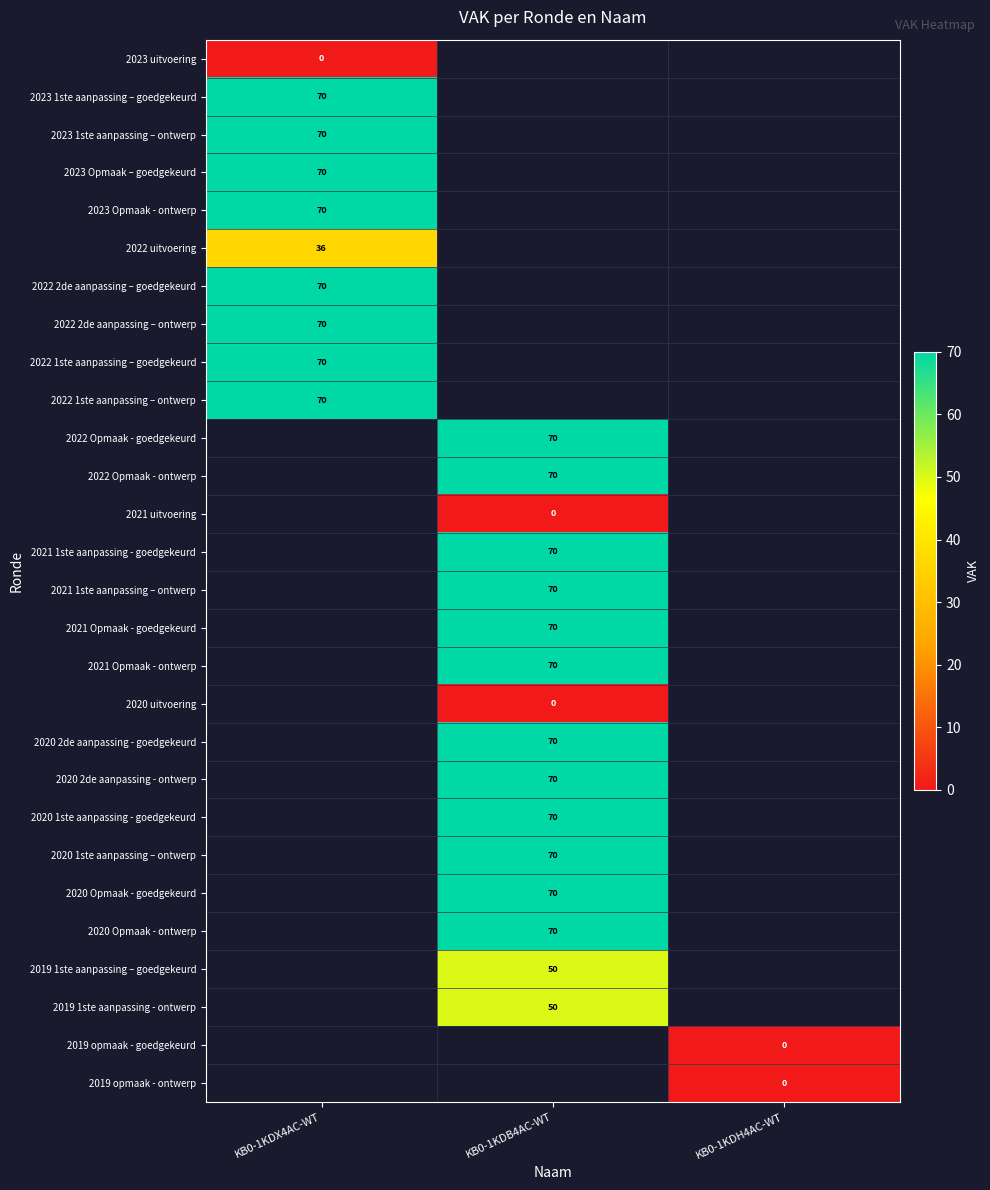

The value of 2020 2de aanpassing - goedgekeurd at KB0-1KDB4AC-WT is 70. True or false?

True